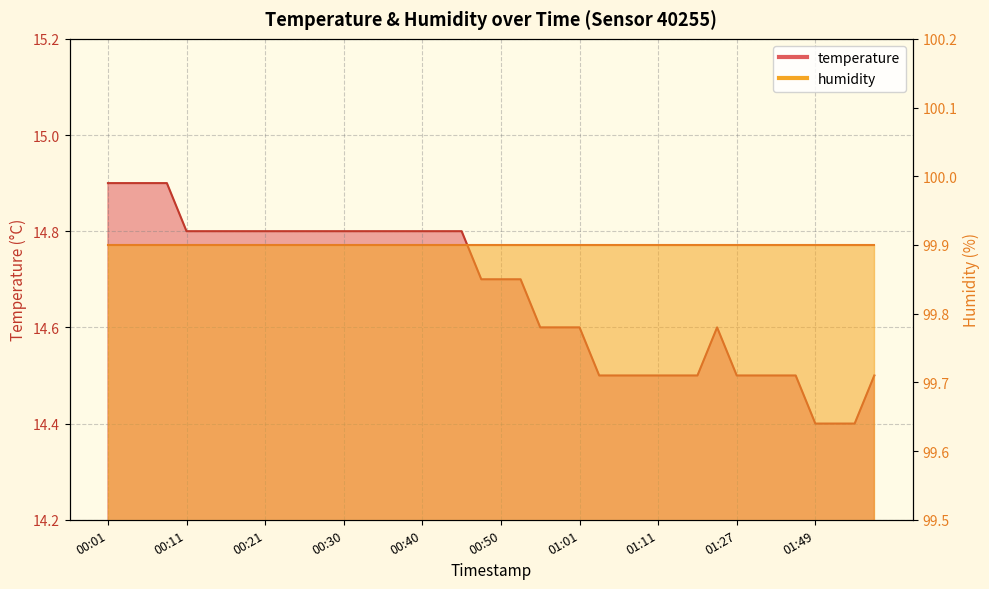

What is the difference between the values at 00:33 and 00:01?

0.1